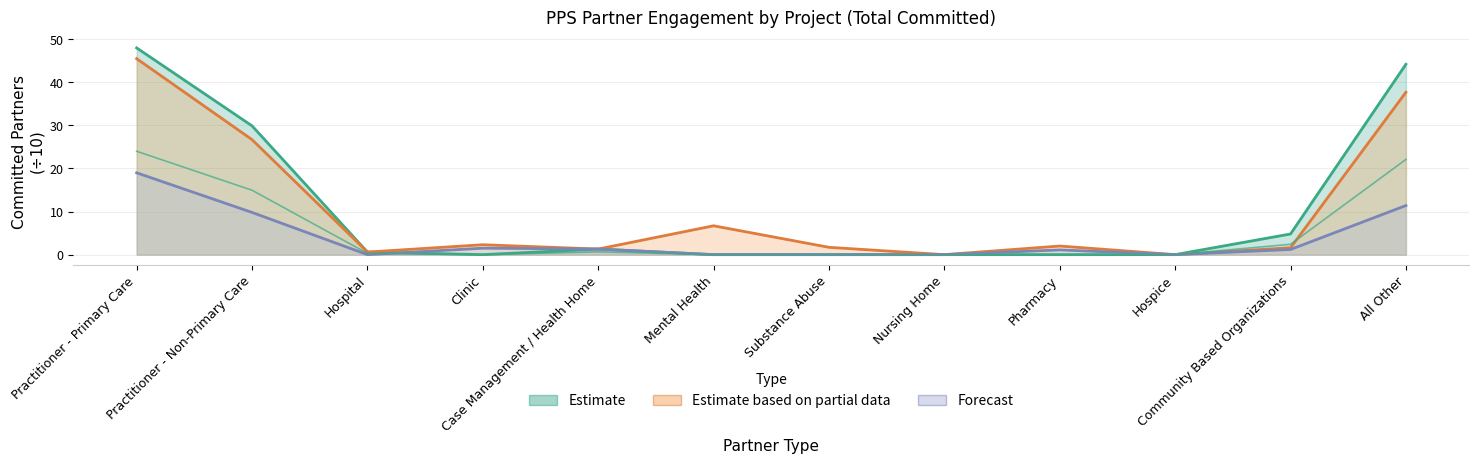

List the labels in order of Committed (3.a.iv) value, largest first.

Practitioner - Primary Care, All Other, Practitioner - Non-Primary Care, Mental Health, Clinic, Pharmacy, Substance Abuse, Community Based Organizations, Case Management / Health Home, Hospital, Nursing Home, Hospice